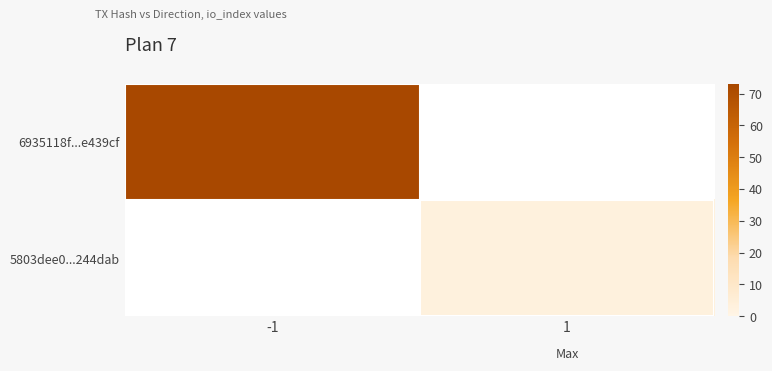

How many distinct data groups are displayed?

2